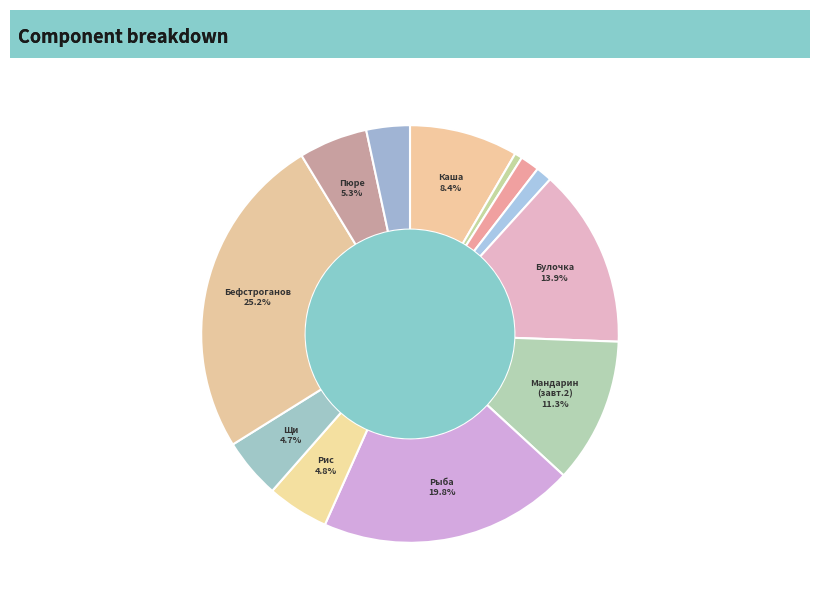

How many segments does this pie chart have?

12